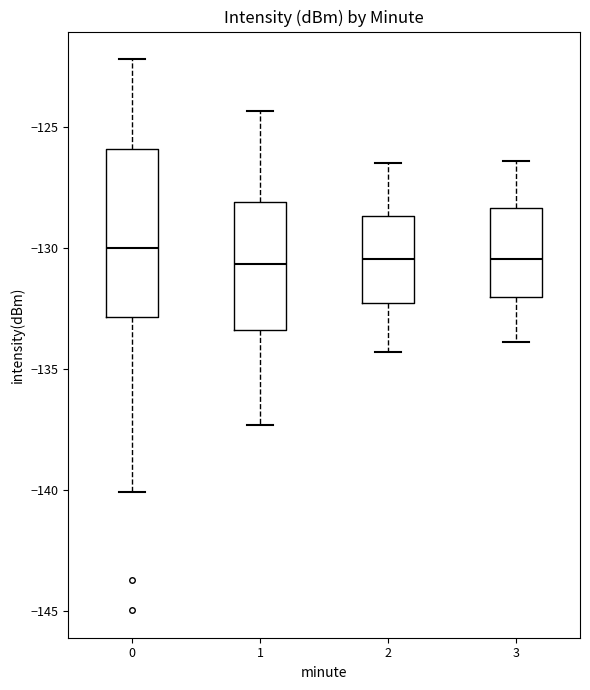

Reading left to right, transcribe this box plot: for each box, give where its median line is, the range the box spans, and where its two whiskers end, as read against the y-axis. The values are not printed on the chart, so give them approximately, as read against the axis.

0: median -130.0, box -133.0 to -126.0, whiskers -140.0 to -122.0
1: median -130.5, box -133.5 to -128.0, whiskers -137.5 to -124.5
2: median -130.5, box -132.5 to -128.5, whiskers -134.5 to -126.5
3: median -130.5, box -132.0 to -128.5, whiskers -134.0 to -126.5